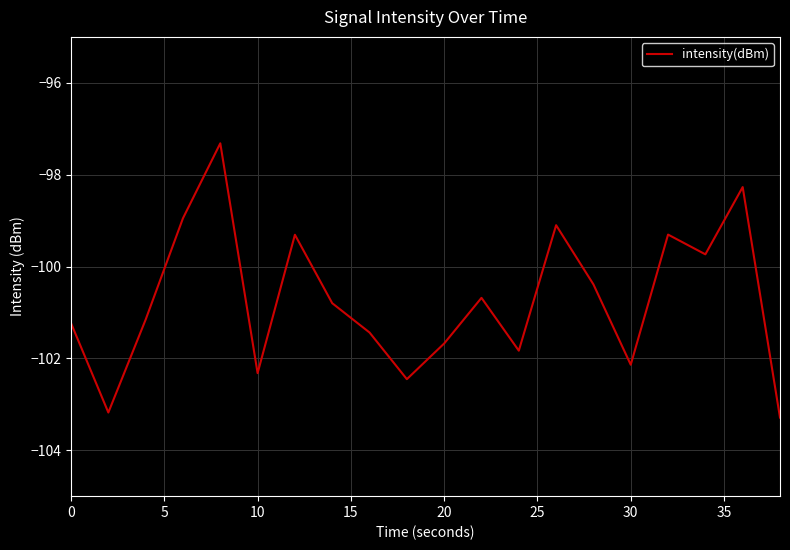

What is the difference between the maximum and minimum values?

6.0